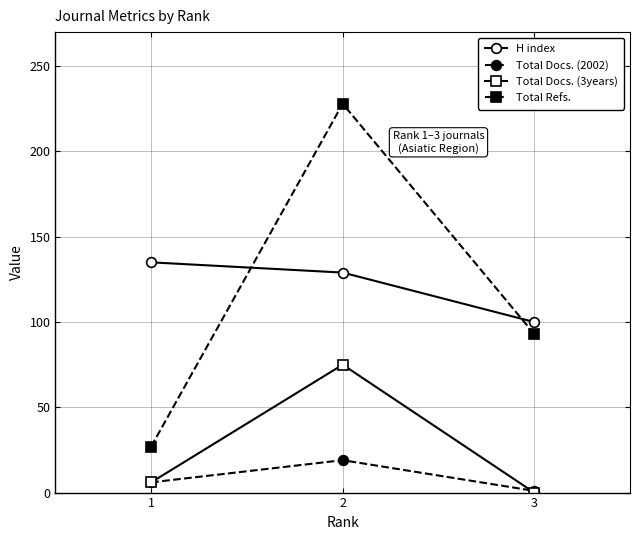

What is the difference between the H index values at 2 and 3?

29